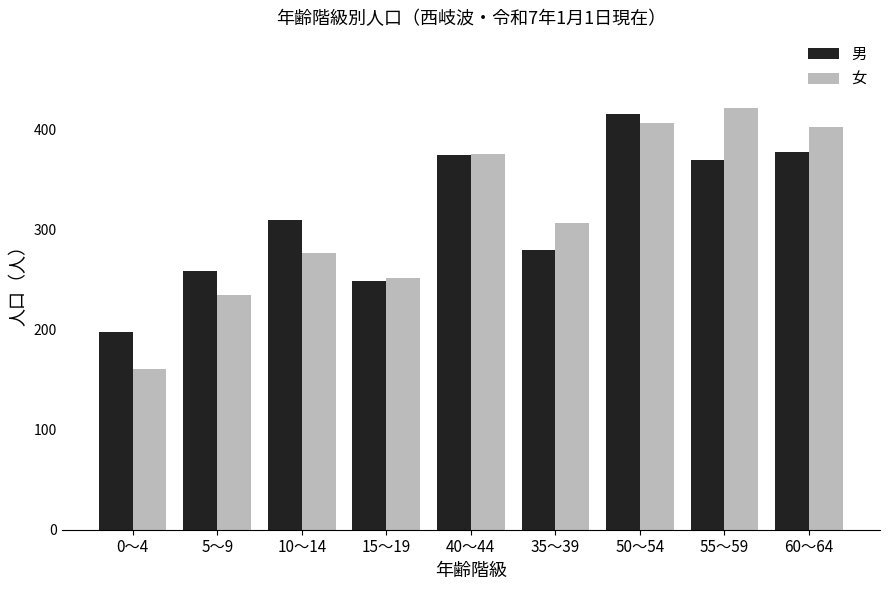

What is the difference between the highest and lowest values at 40～44?

1